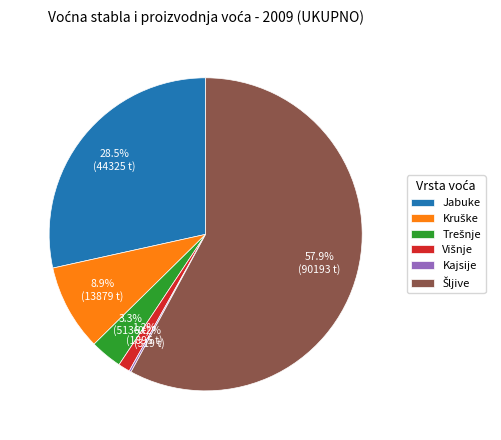

Is there any slice that represents more than half of the pie?

Yes